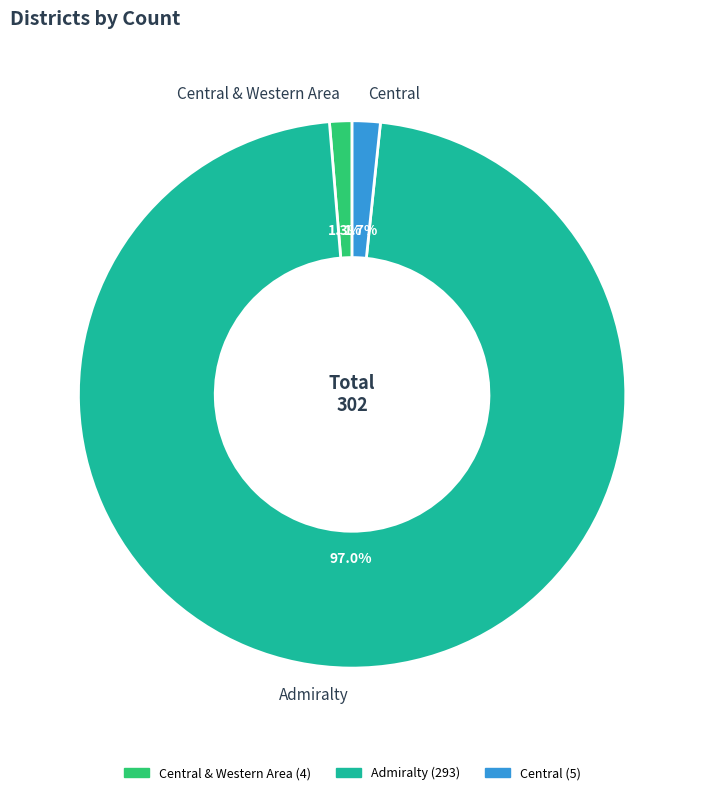

Which has a higher value, Central & Western Area or Admiralty?

Admiralty